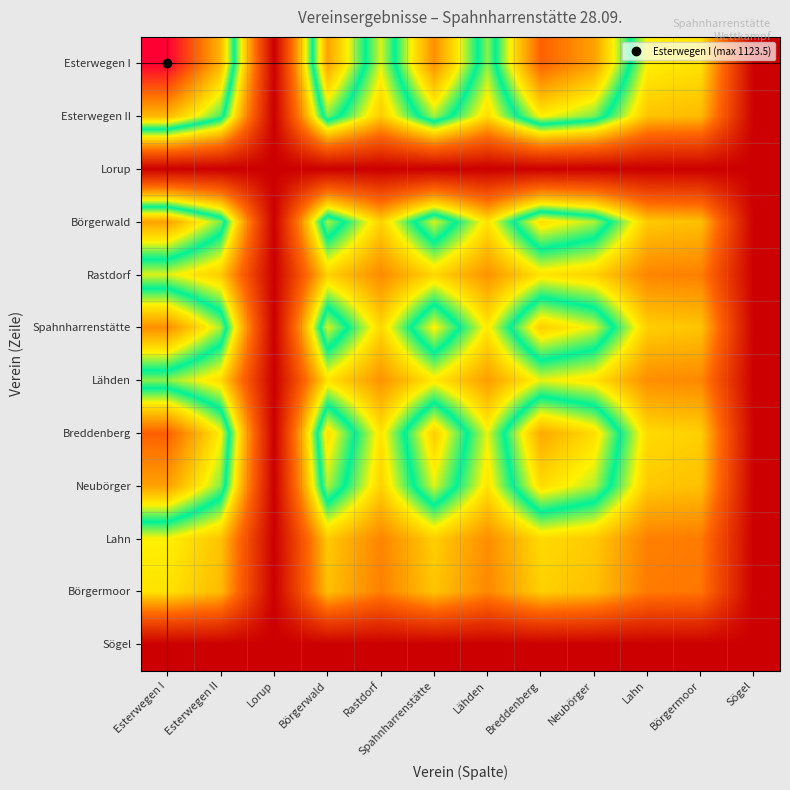

Which category has the highest value across all series?

Esterwegen I